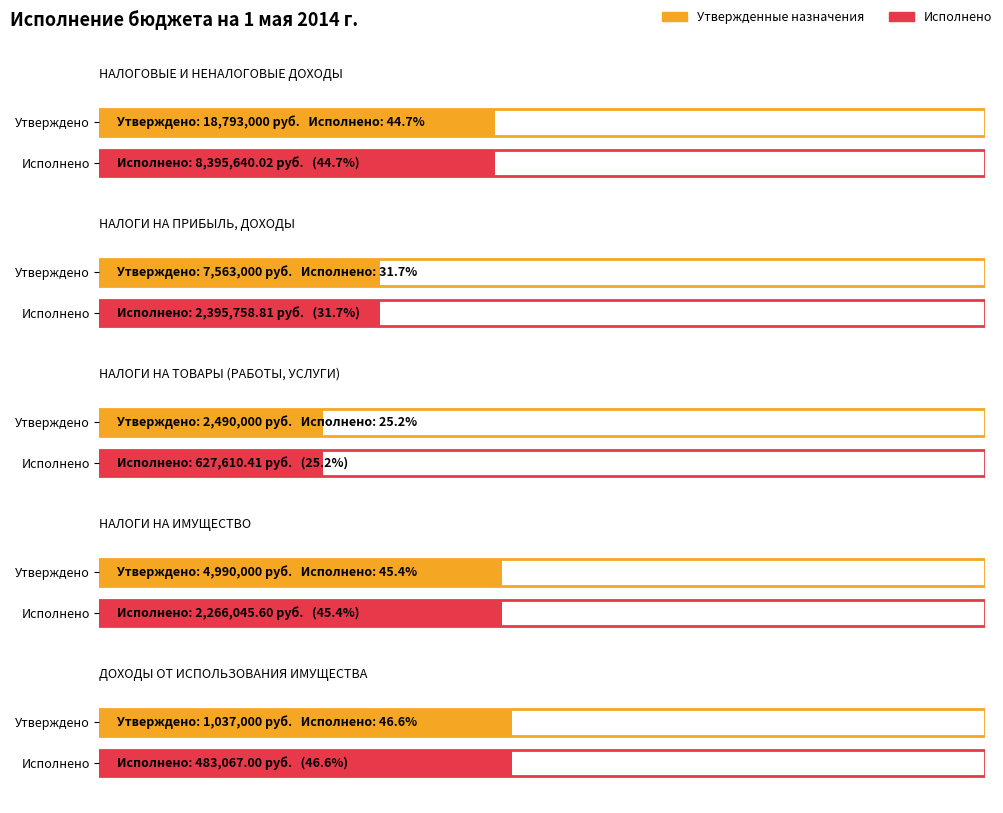

Where does the Исполнено series first go above 2266045?

НАЛОГОВЫЕ И НЕНАЛОГОВЫЕ ДОХОДЫ